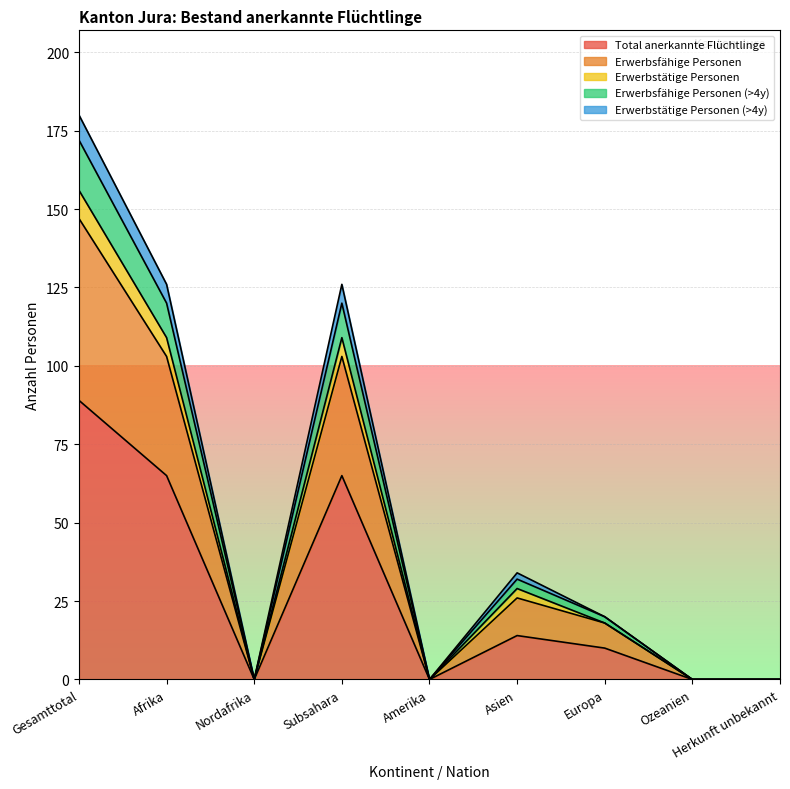

What is the label of the 2nd point from the right?

Ozeanien